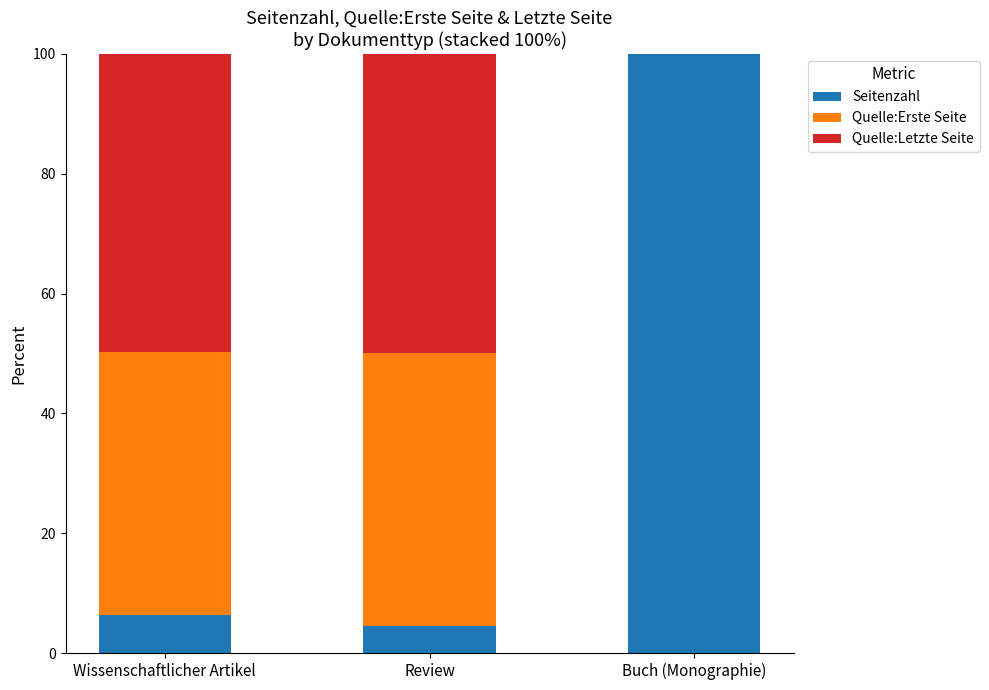

The value of Seitenzahl at Wissenschaftlicher Artikel is 2.7. True or false?

False